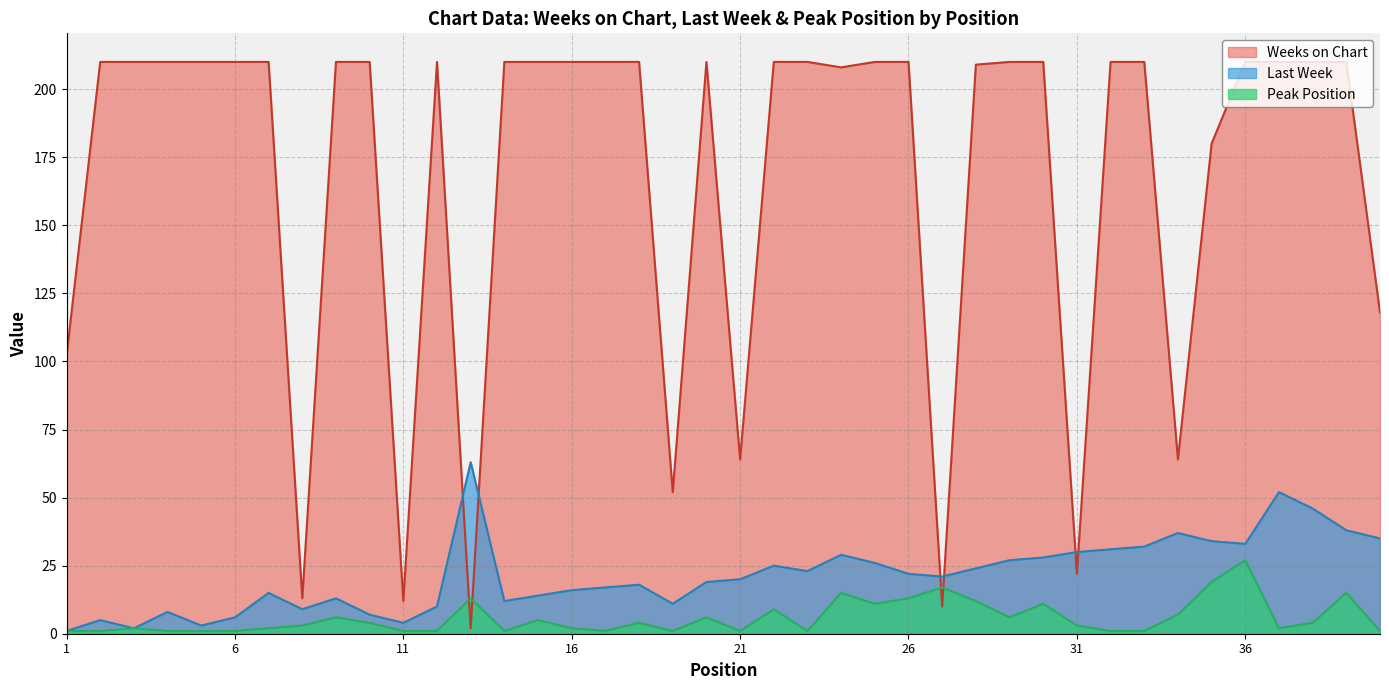

What is the difference between the maximum and minimum values in the Peak Position series?

26